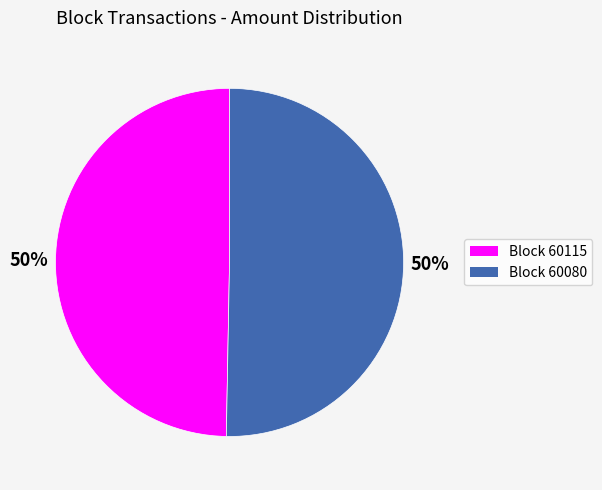

To the nearest percent, what is the average slice percentage?

50%